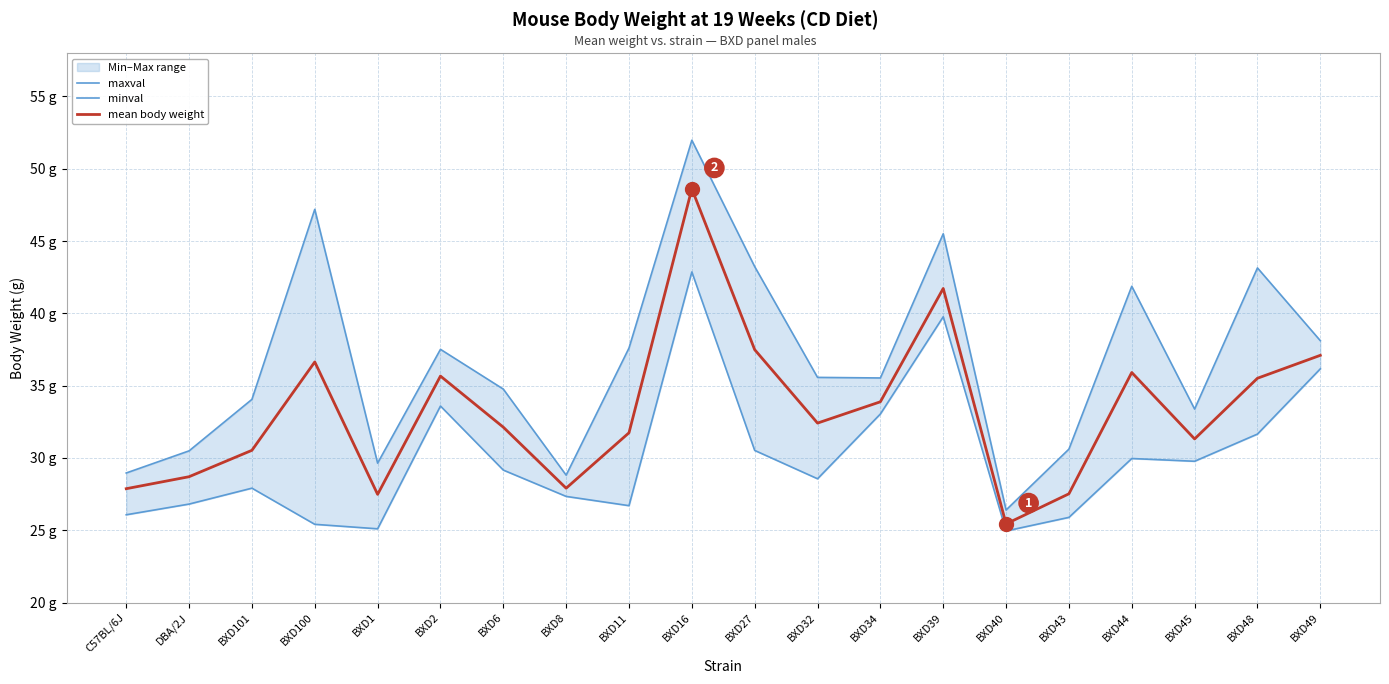

What is the average value of the maxval series?

36.7